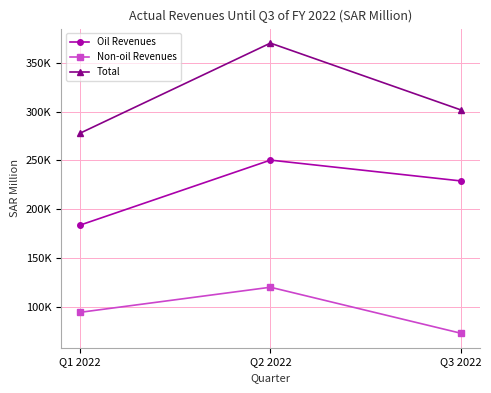

Does the chart display data point markers on the line(s)?

Yes